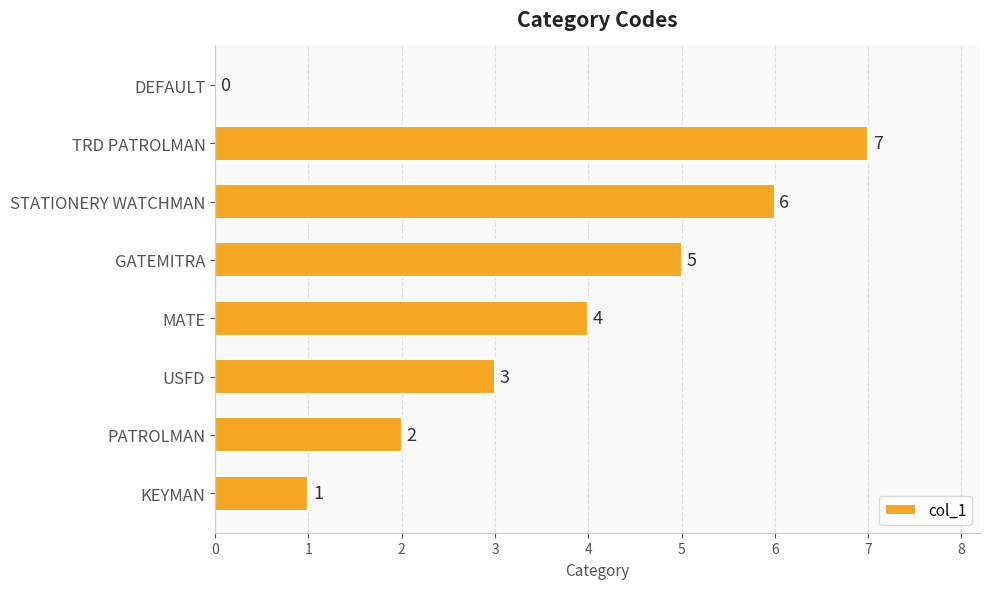

Are the bars grouped side by side (vs. stacked)?

No